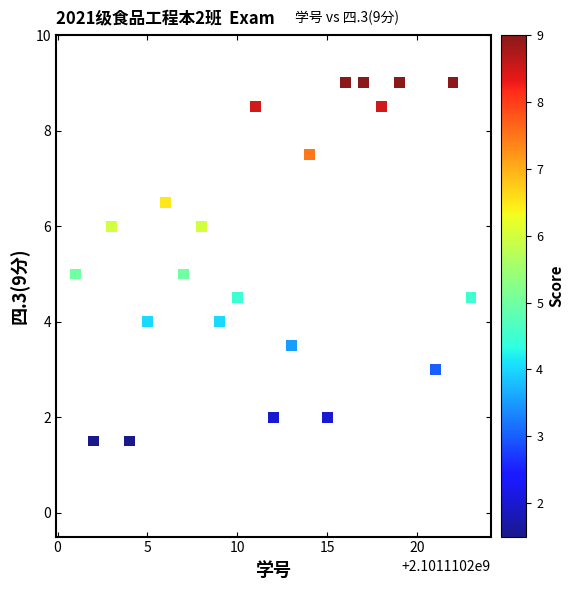

What is the range of Y values (max minus min)?

7.5